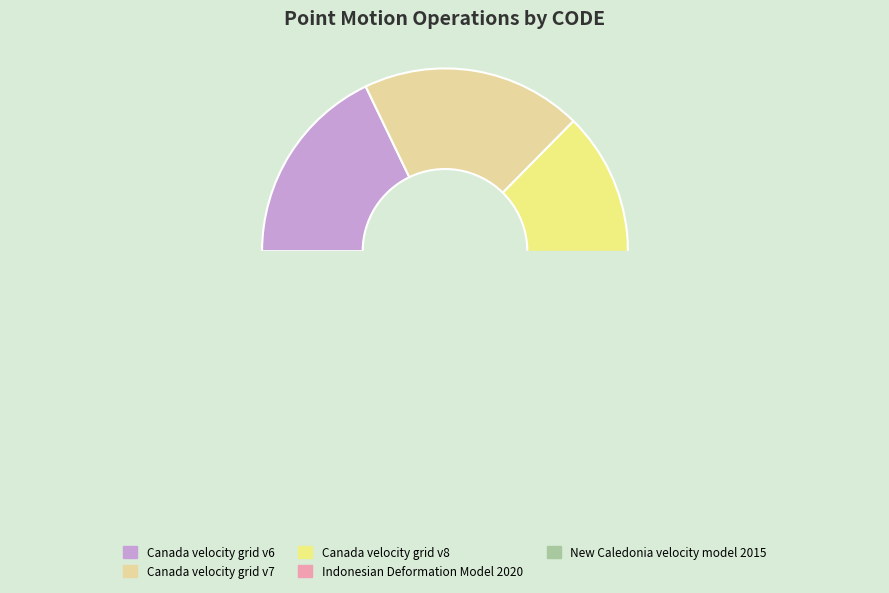

Count the number of slices in the pie.

5